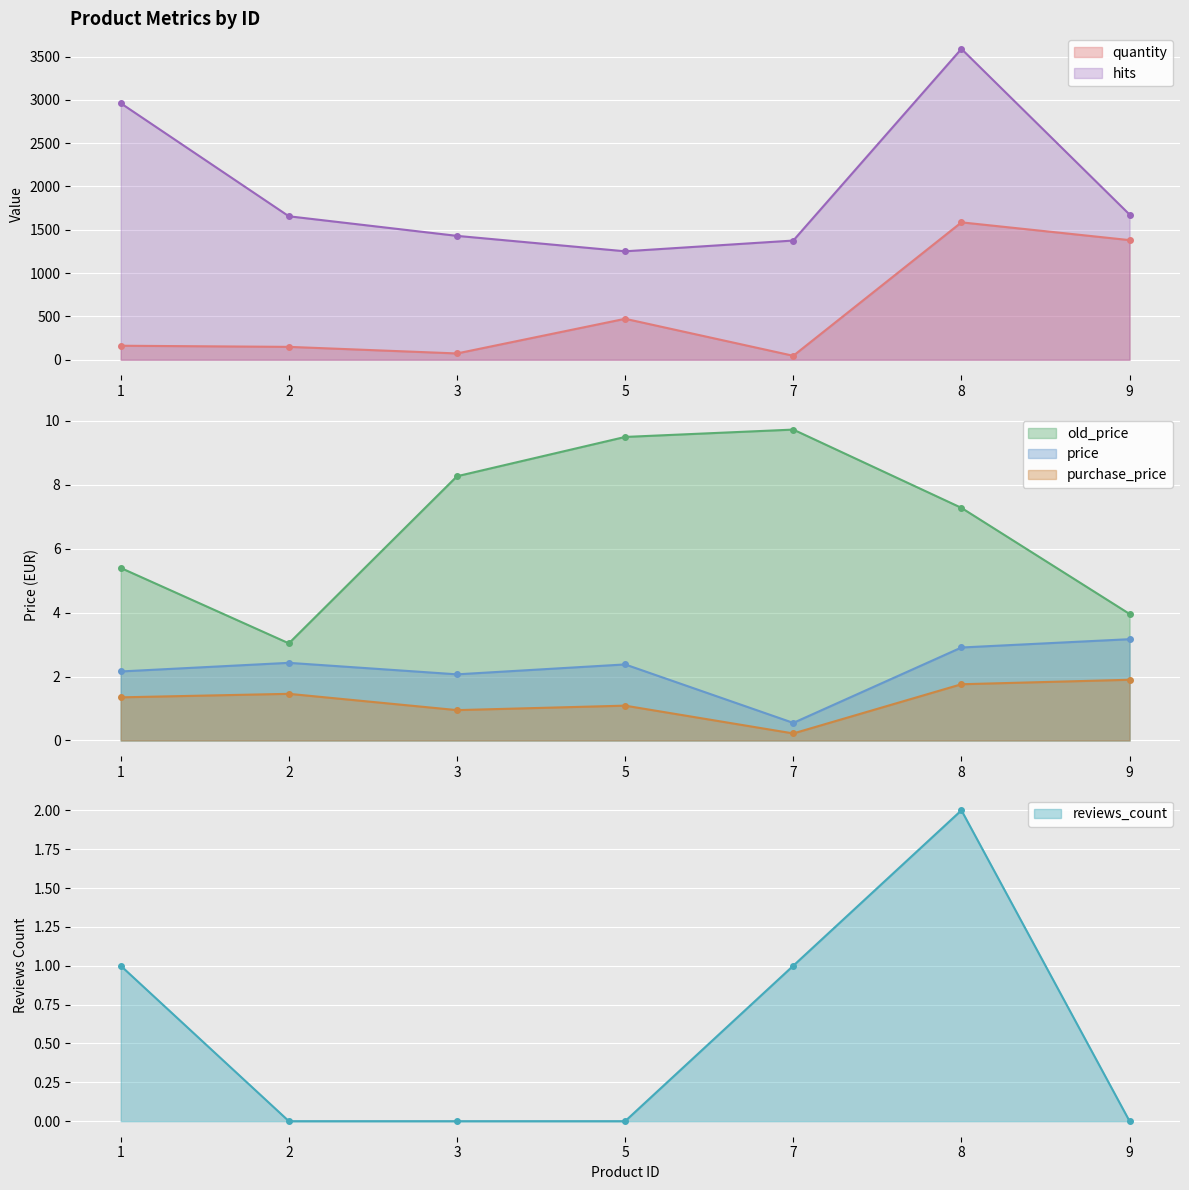

How many data points in old_price are above 7?

4